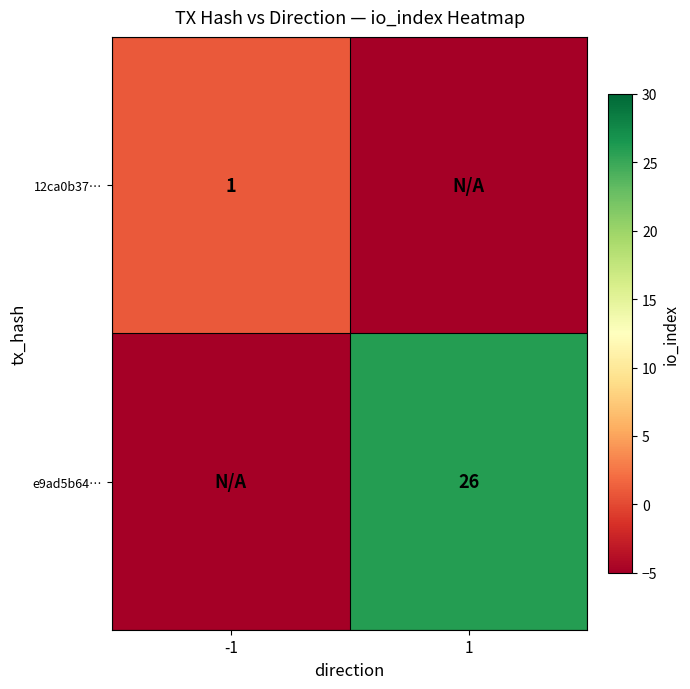

The value of e9ad5b64… at 1 is 26. True or false?

True